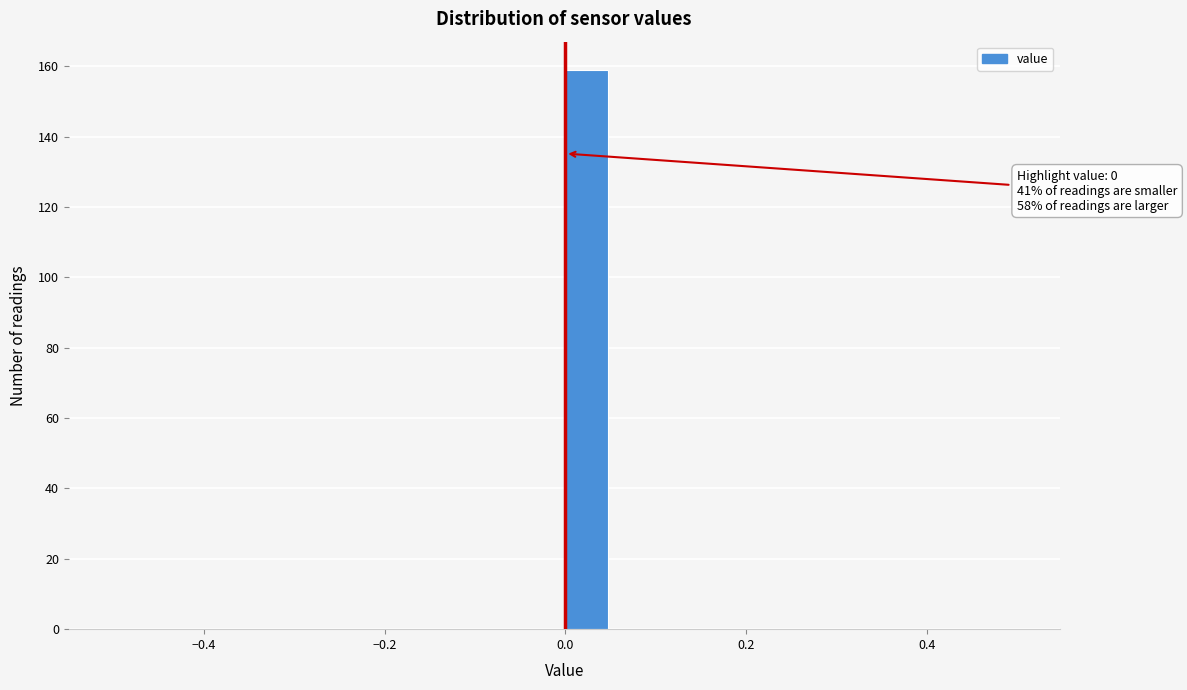

Around what value on the x-axis is the tallest bar? Give the approximate position of its centre, as read against the axis.

0.02